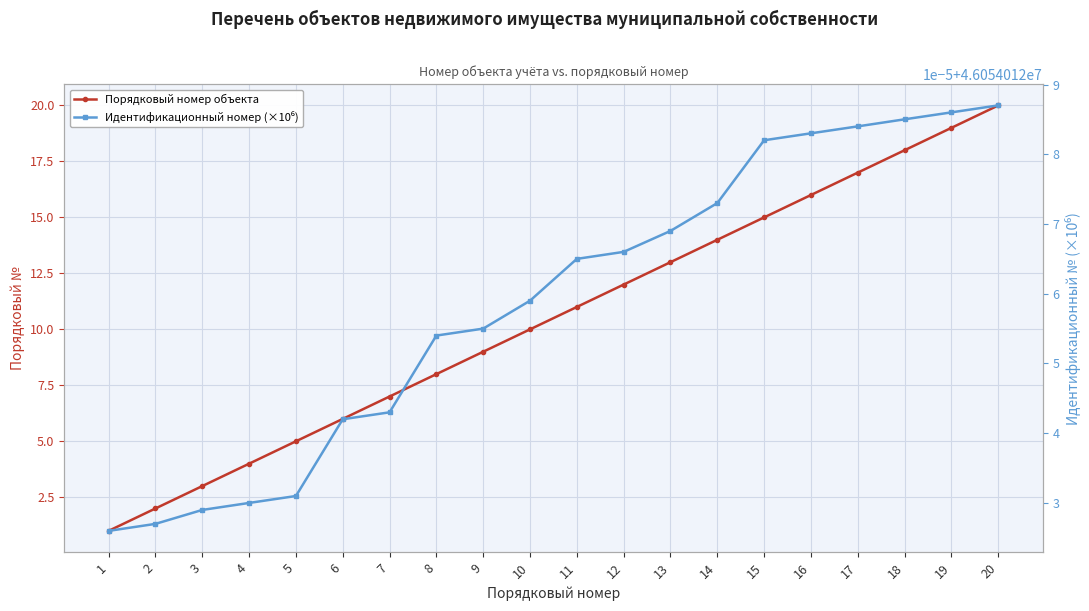

What is the spread (max minus min) of values at 2?

46054010.0